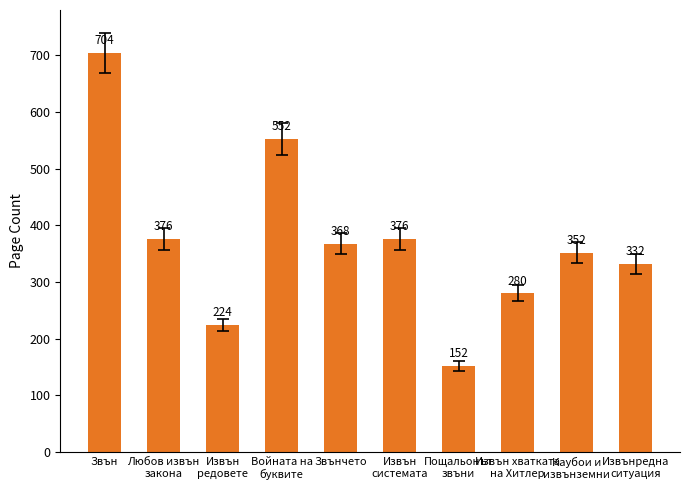

What is the sum of the values at Извън
системата and Извънредна
ситуация?

708